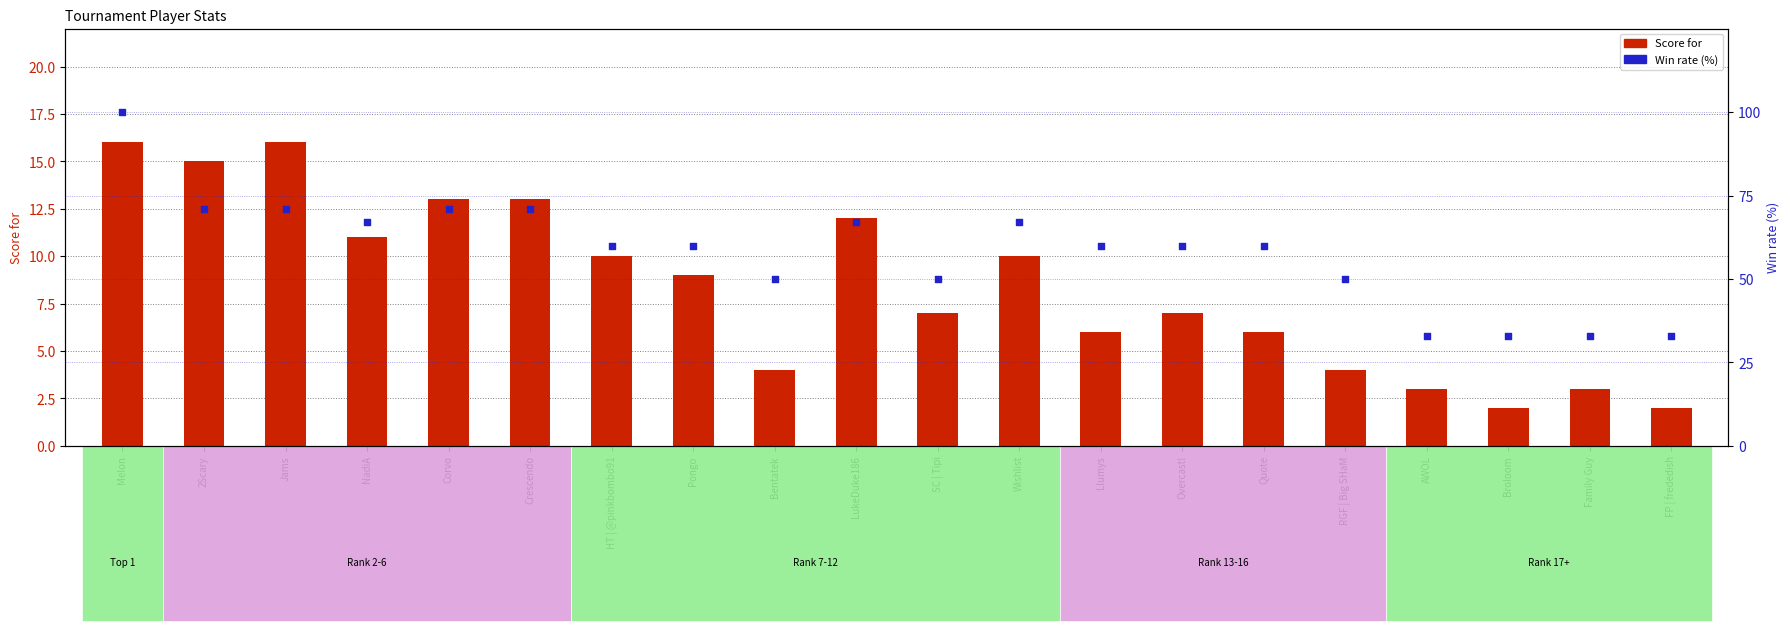

Which series has the largest total across all categories?

Win rate (%)